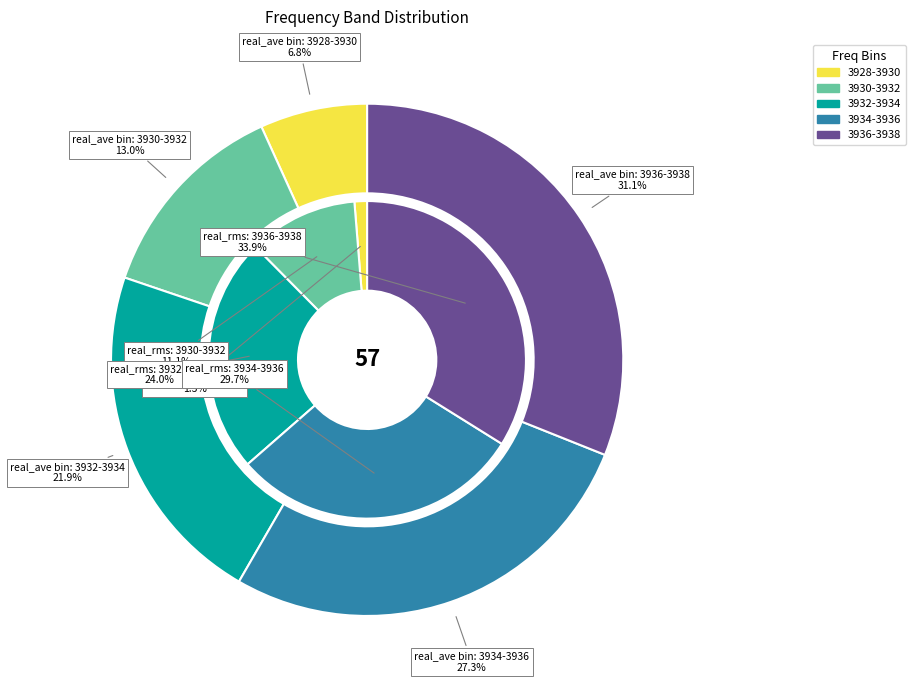

Is there any slice that represents more than half of the pie?

No